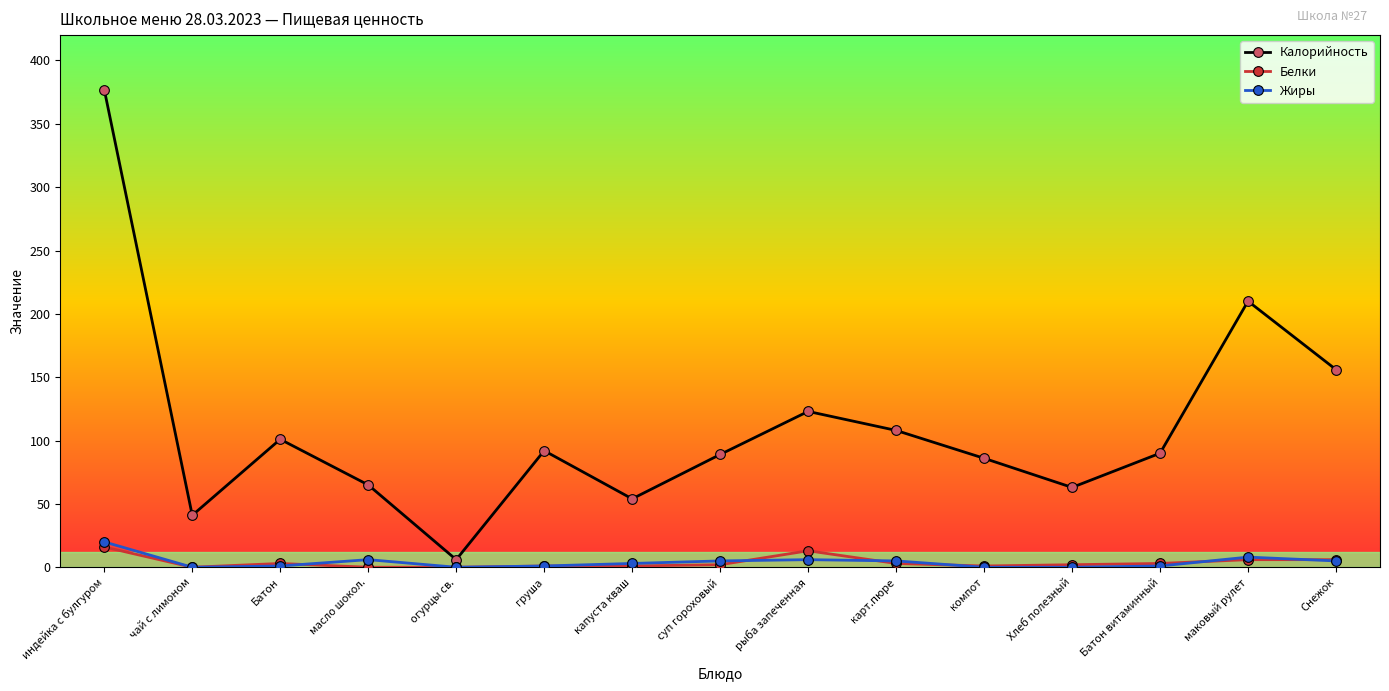

How many data points does each series have?

15